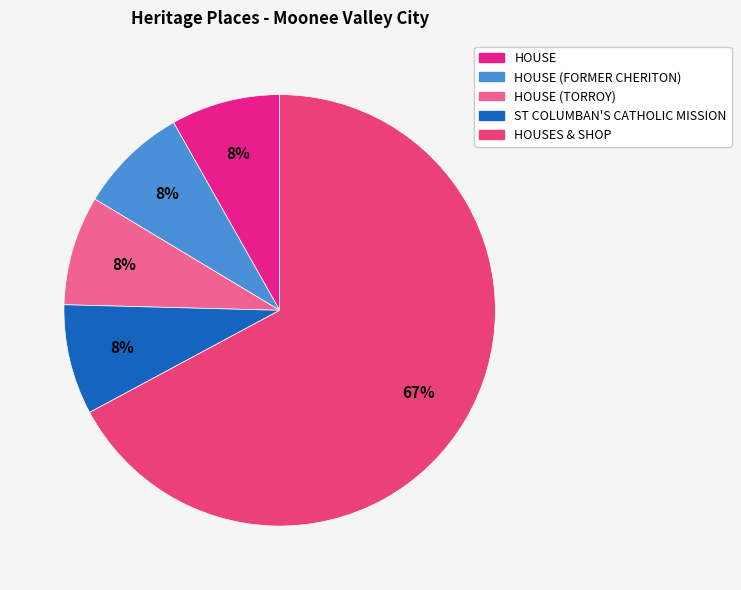

How many segments does this pie chart have?

5